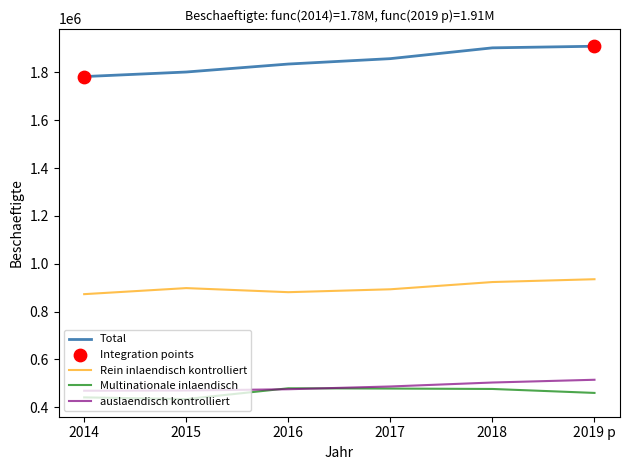

Is the value of Rein inlaendisch kontrolliert at 2017 greater than the value of Multinationale inlaendisch at 2018?

Yes